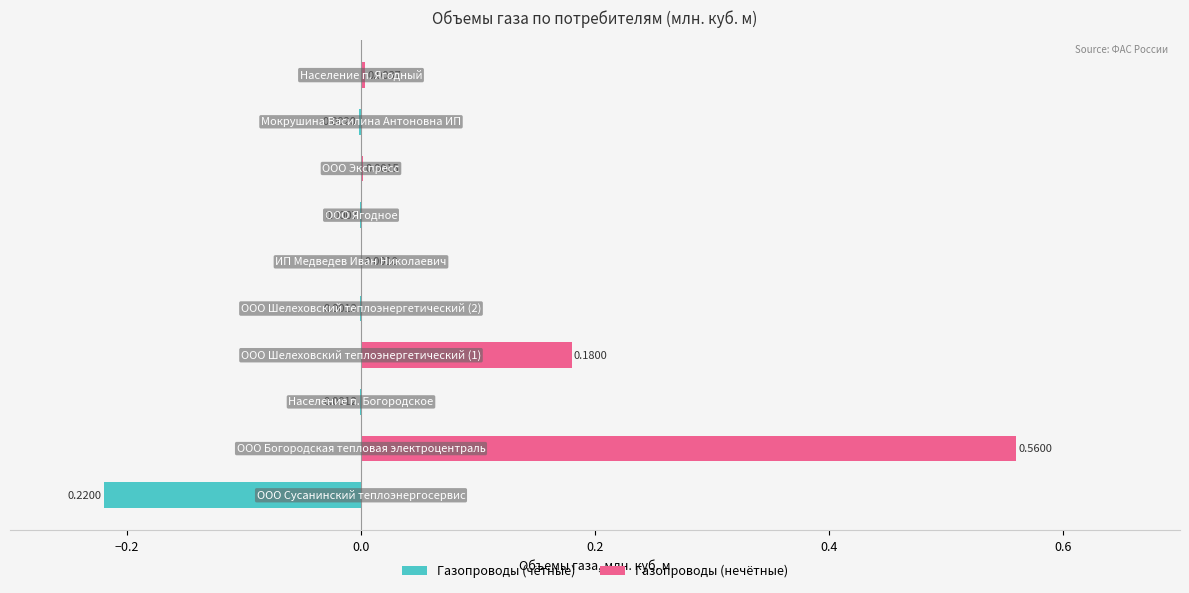

The value of Газопроводы (чётные) at 7 is 0.0. True or false?

True